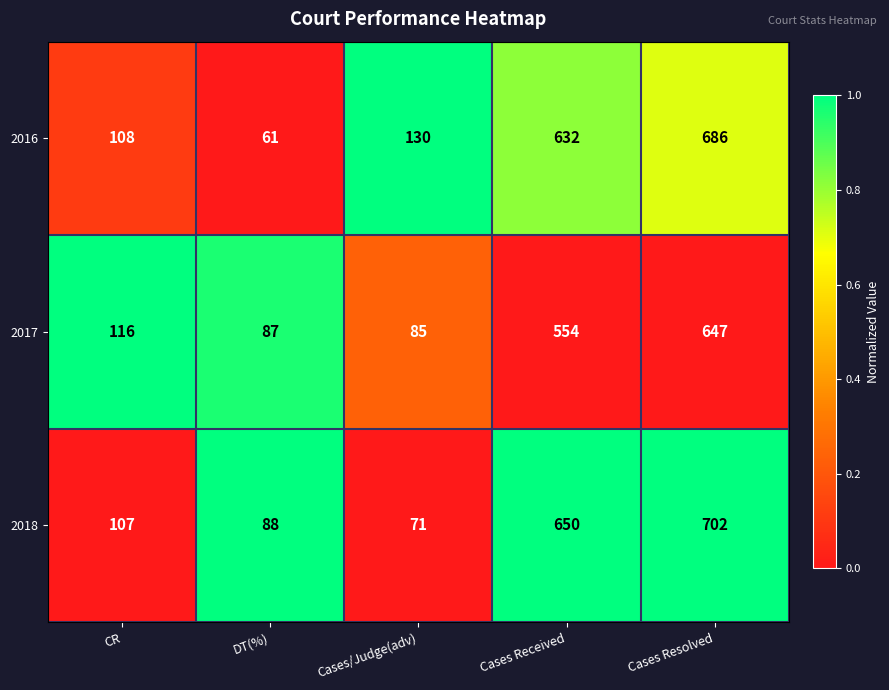

What is the average value of the 2017 series?

298